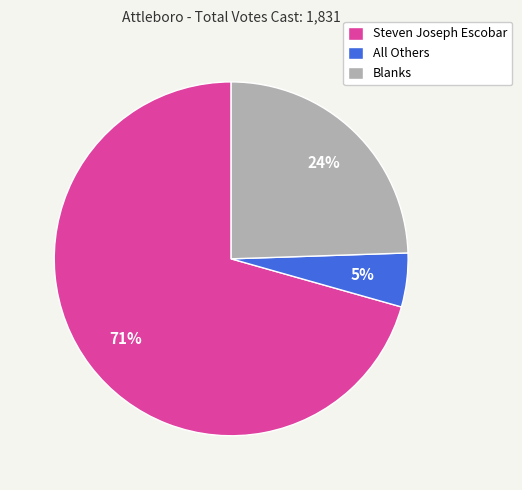

Do All Others and Blanks together represent more than half of the pie?

No